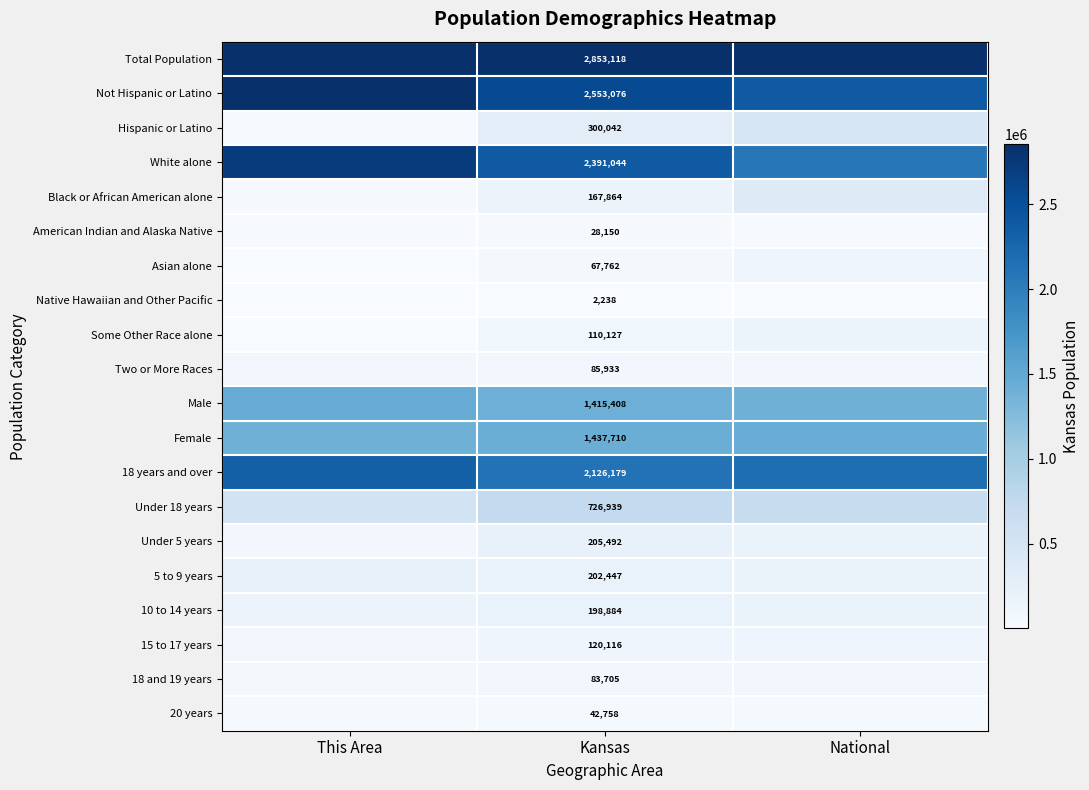

The 5 to 9 years series shows 0.1 at National. True or false?

False